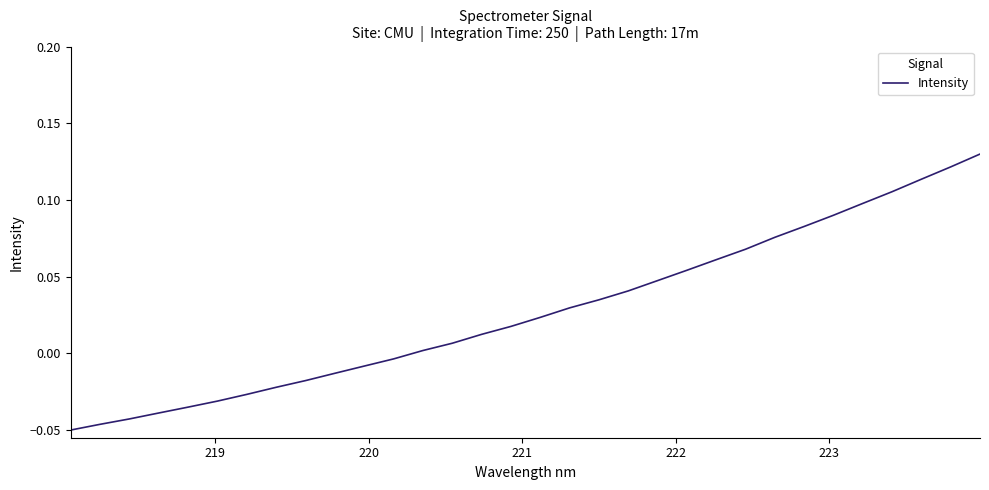

What is the label of the 28th point from the right?

222